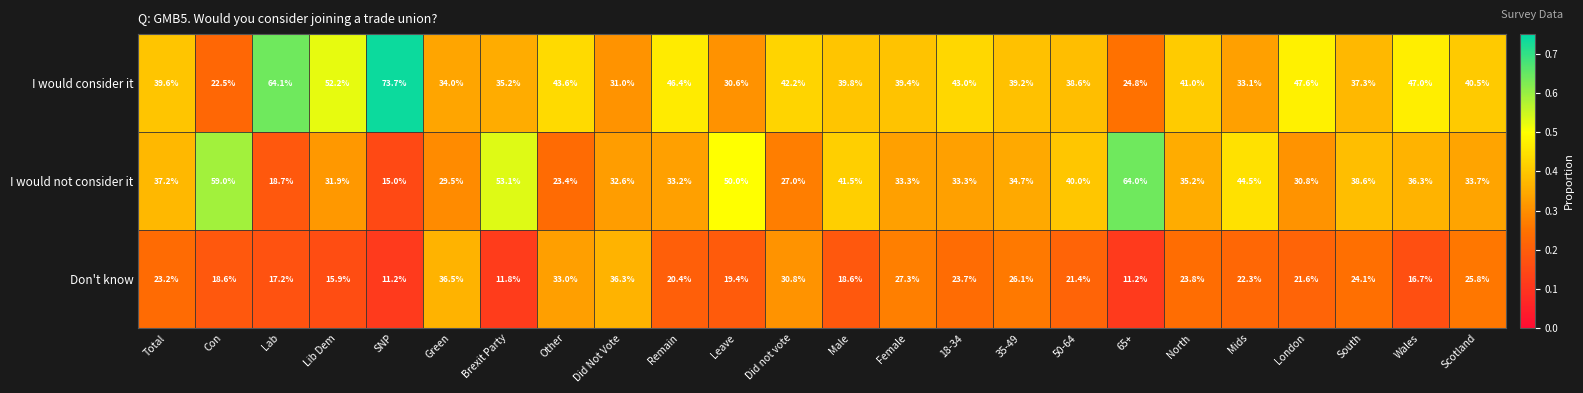

Which category has the highest value in the Don't know series?

Green